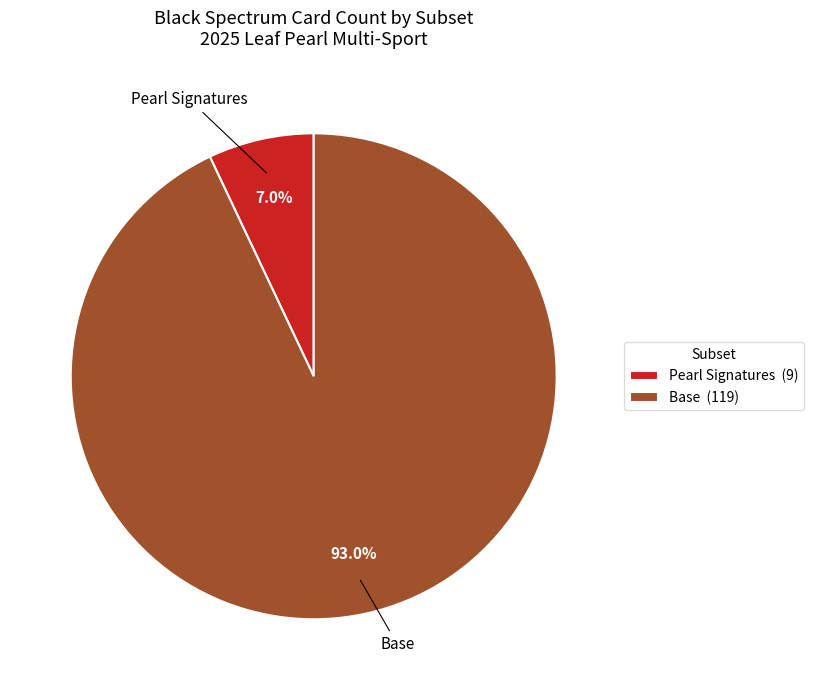

What portion of the pie excludes Pearl Signatures (9)?

93.0%